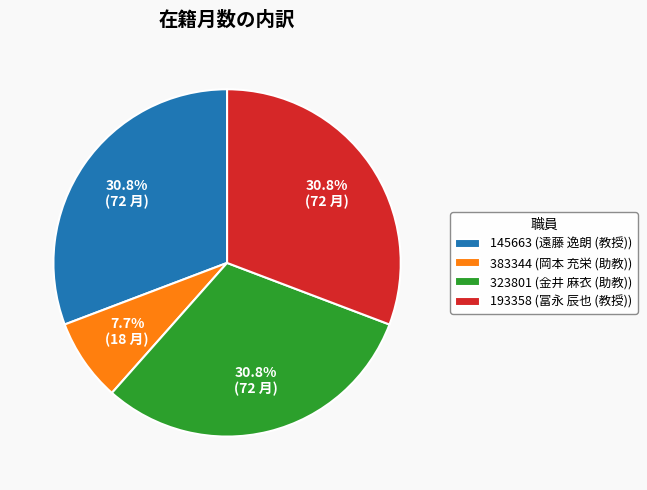

Count the number of slices in the pie.

4